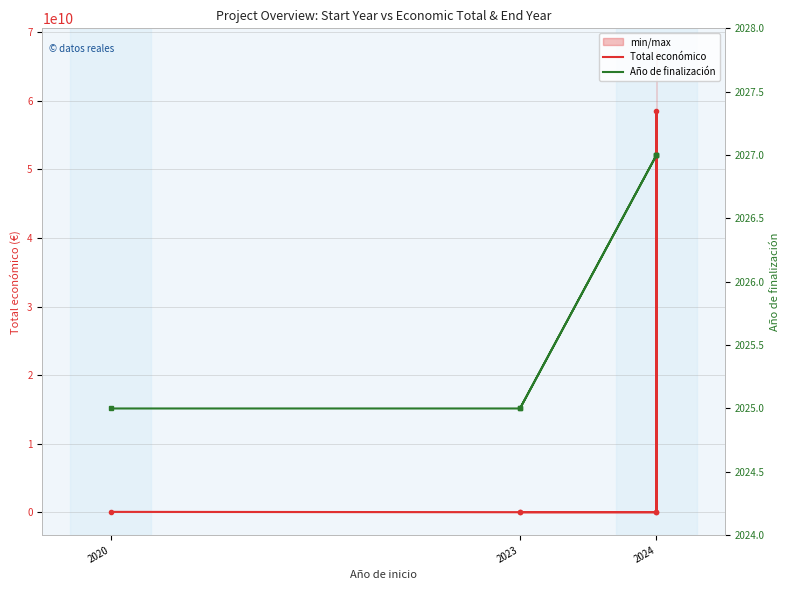

The Total económico series shows 1068872 at 2023. True or false?

False